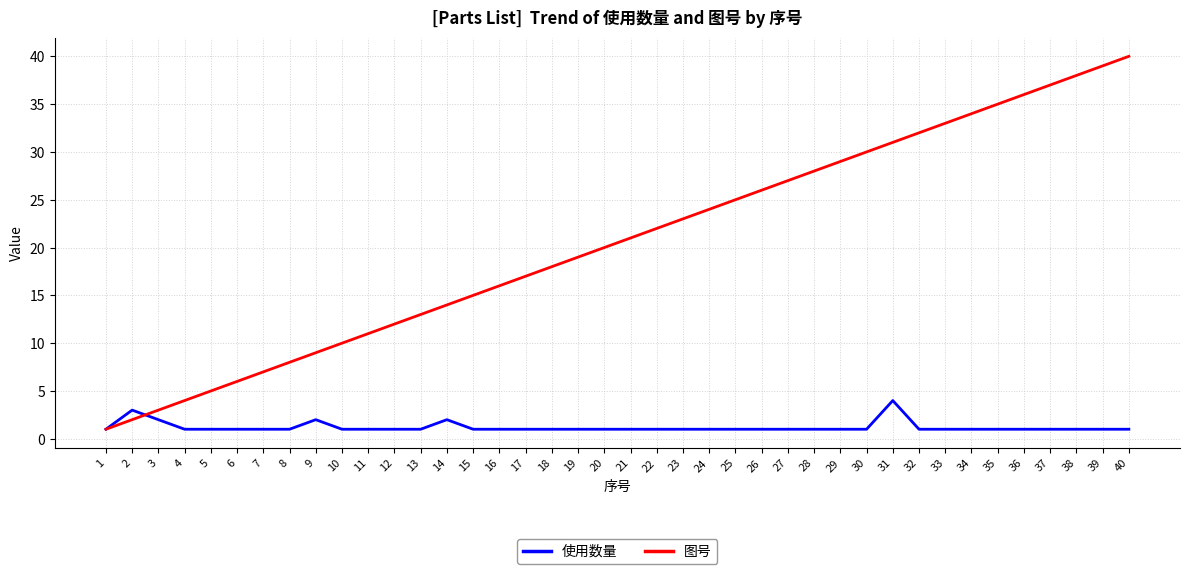

What is the minimum value for 使用数量?

1